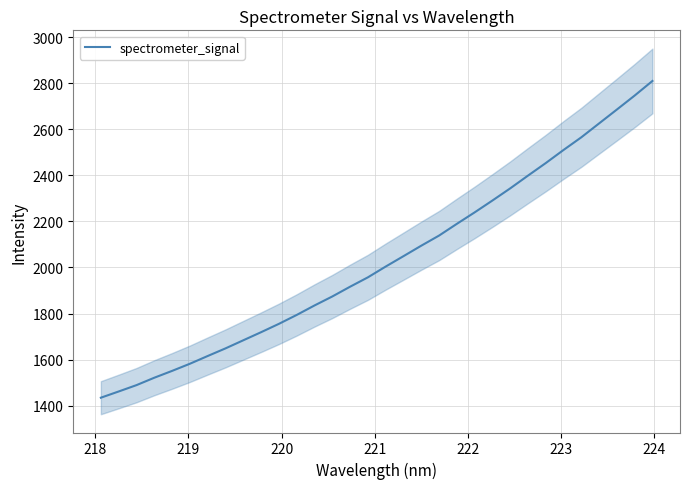

What is the difference between the maximum and second lowest values?

1348.1